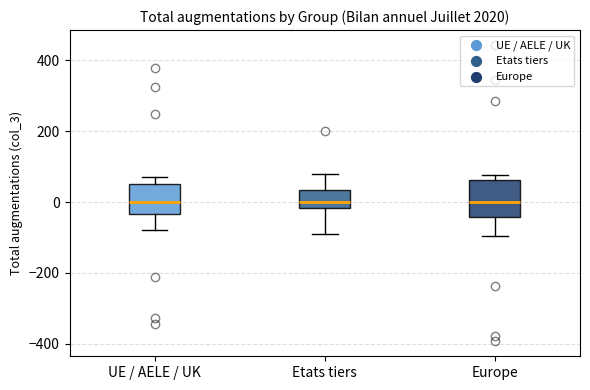

Where does the lower whisker of the box for Etats tiers end on the y-axis? The values are not printed on the chart, so give them approximately, as read against the axis.

-80